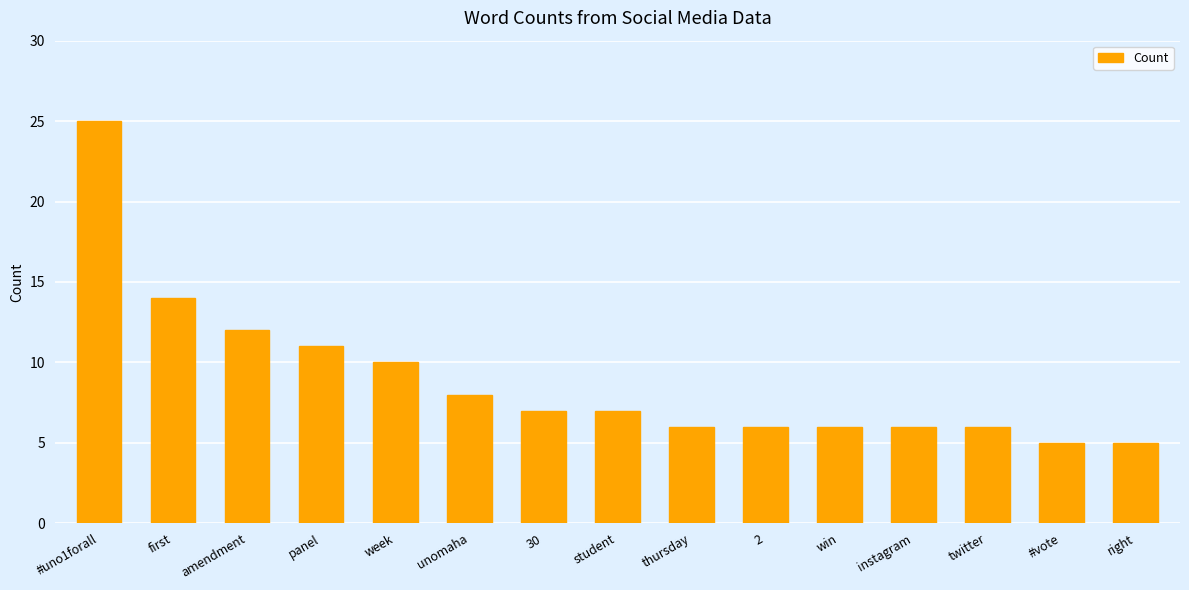

What is the difference between the values at right and win?

1